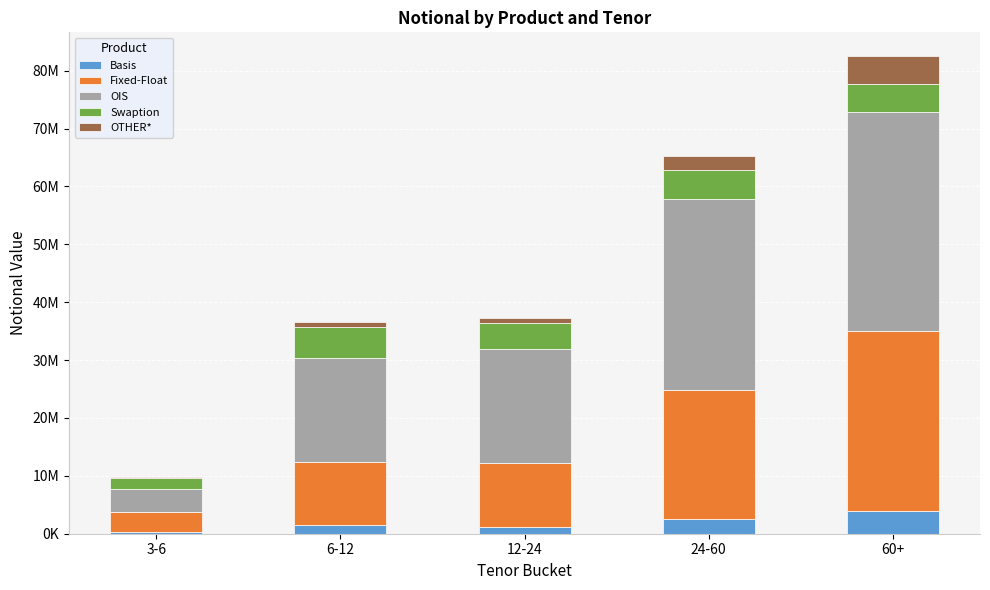

Does the chart contain stacked bars?

Yes